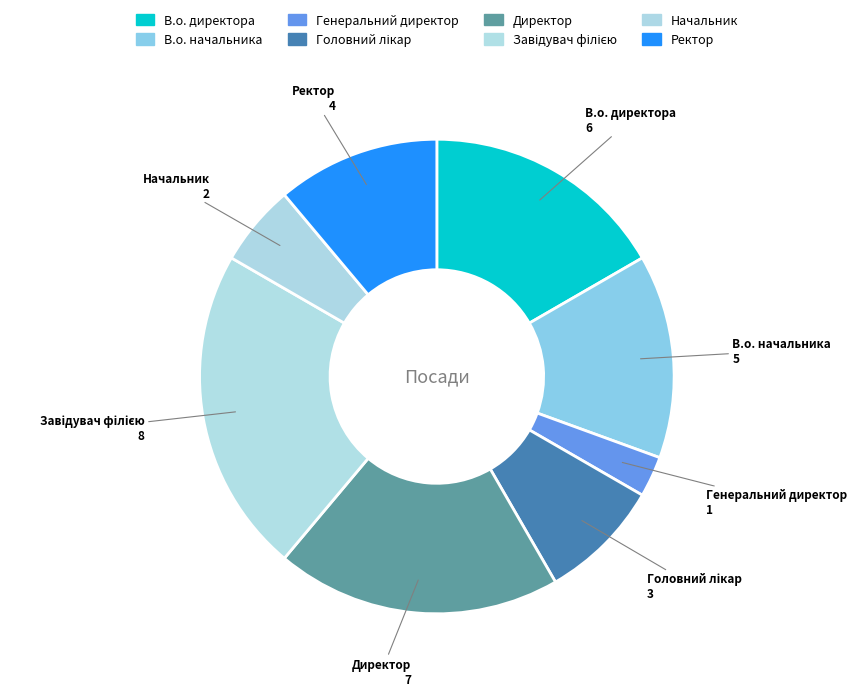

To the nearest percent, what is the average slice percentage?

12%